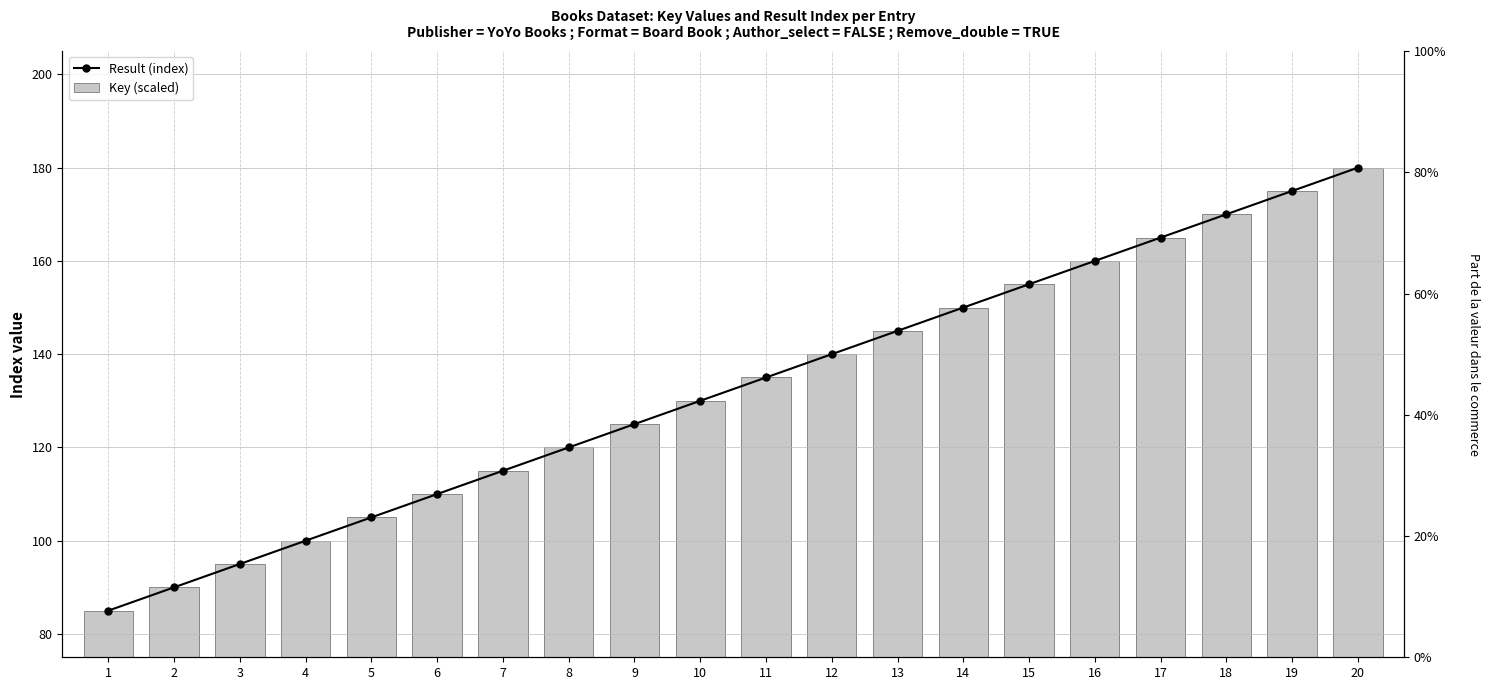

Read the Key (scaled) value at 6, to the nearest 10.

110